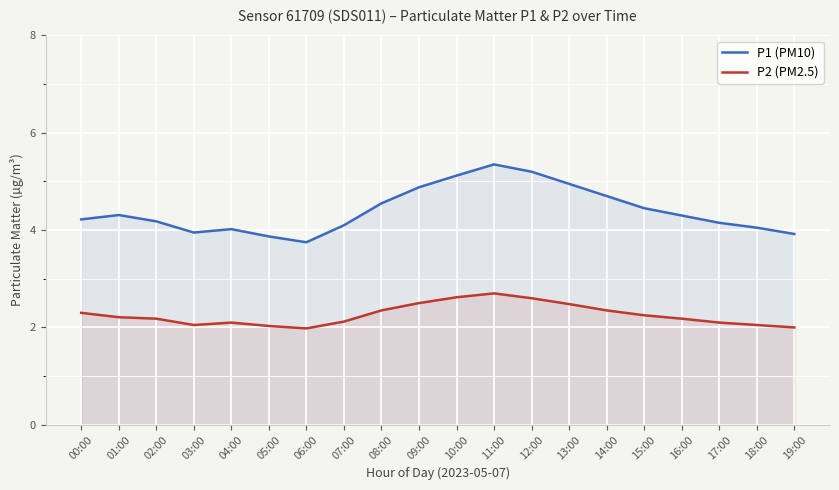

Where is P1 (PM10) nearest to the value 4?

04:00